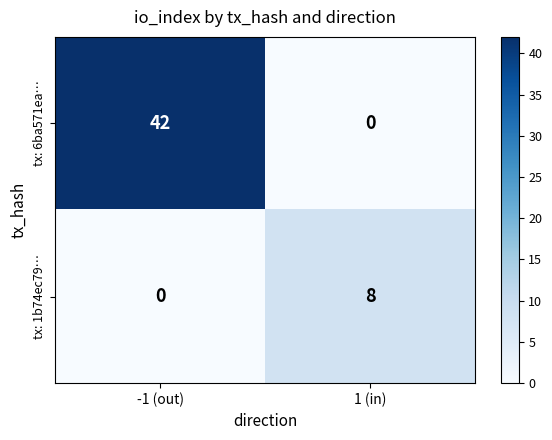

Rank the series by their average value, from lowest to highest.

tx: 1b74ec79…, tx: 6ba571ea…